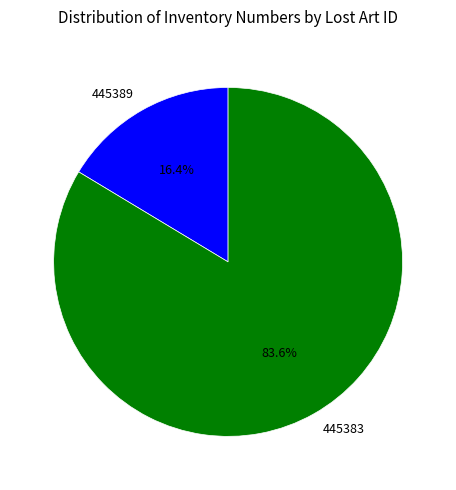

What portion of the pie excludes 445383?

16.4%